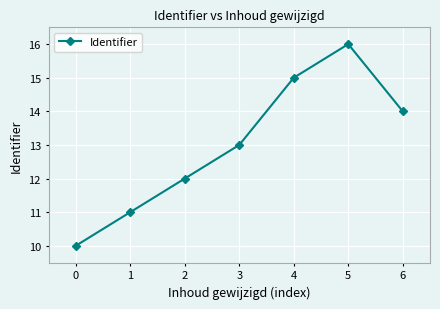

True or false: the data shows 16 at 5.

True